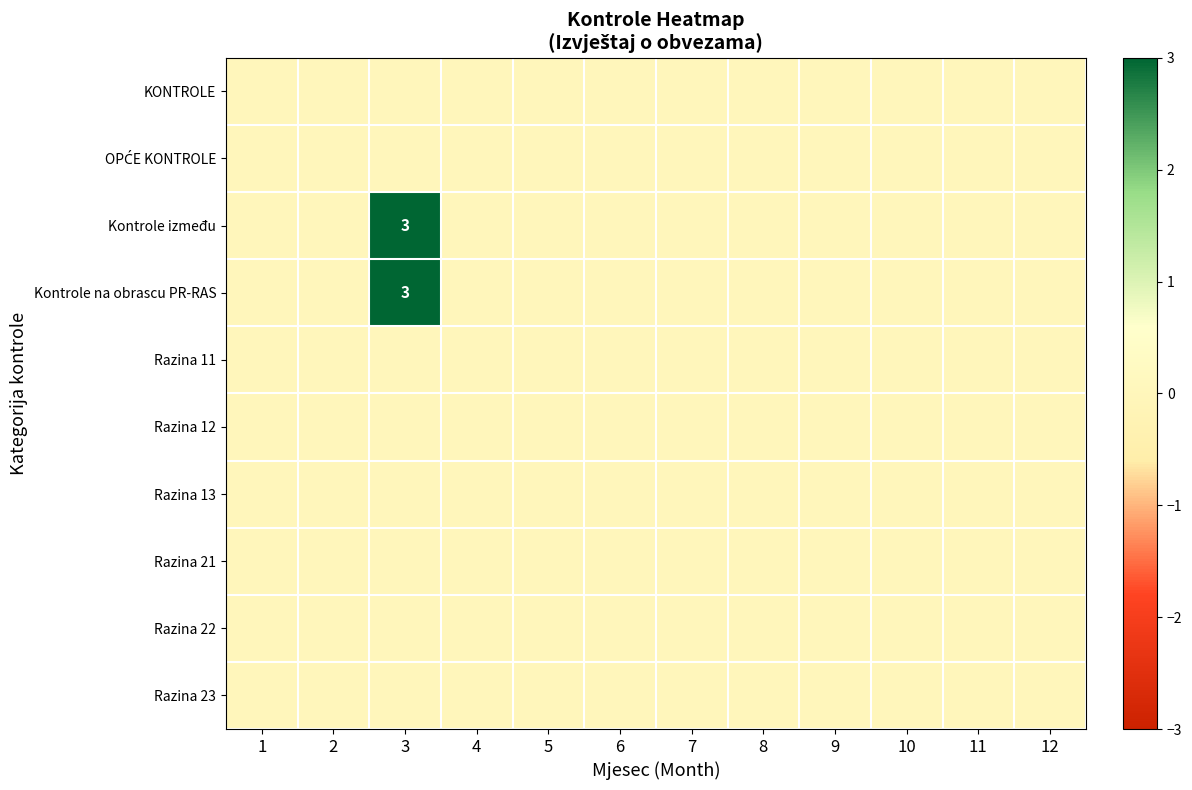

Rank the series at 3 from highest to lowest value.

Kontrole između, Kontrole na obrascu PR-RAS, KONTROLE, OPĆE KONTROLE, Razina 11, Razina 12, Razina 13, Razina 21, Razina 22, Razina 23